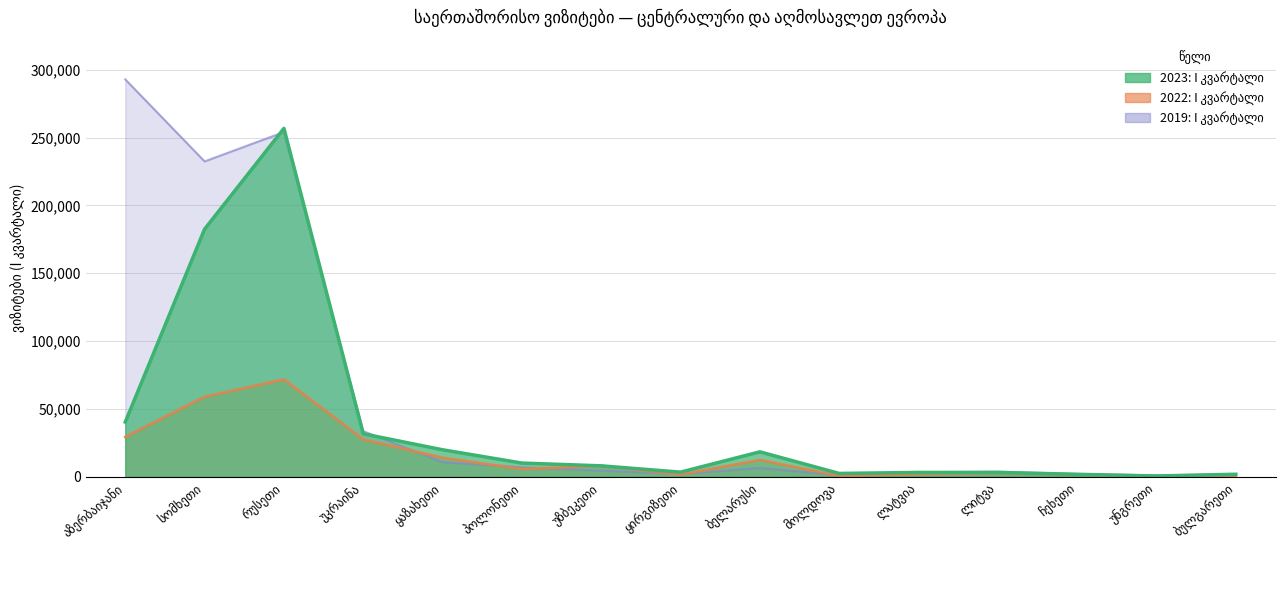

Reading left to right, what are all the values shown in this chart?

2023: I კვარტალი: 40353	182543	256787	31689	19918	10122	8079	3432	18400	2479	3219	3259	1827	599	1881
2022: I კვარტალი: 29337	58962	71793	27607	14031	5699	8063	1687	12384	639	1923	2760	1561	373	796
2019: I კვარტალი: 292902	232449	254077	33645	10757	7022	4560	2020	6547	1145	3234	3714	2117	1024	1884